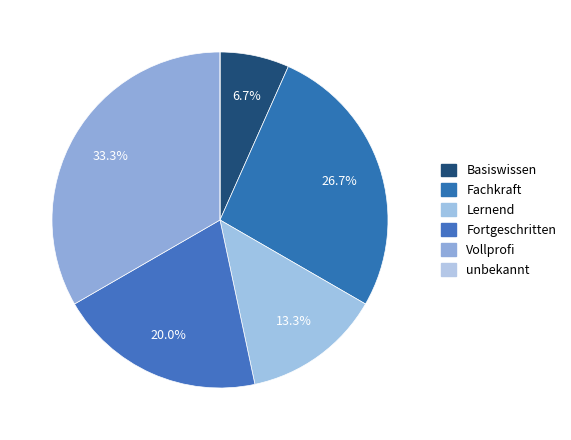

What is the total percentage of Vollprofi and unbekannt?

33.3%